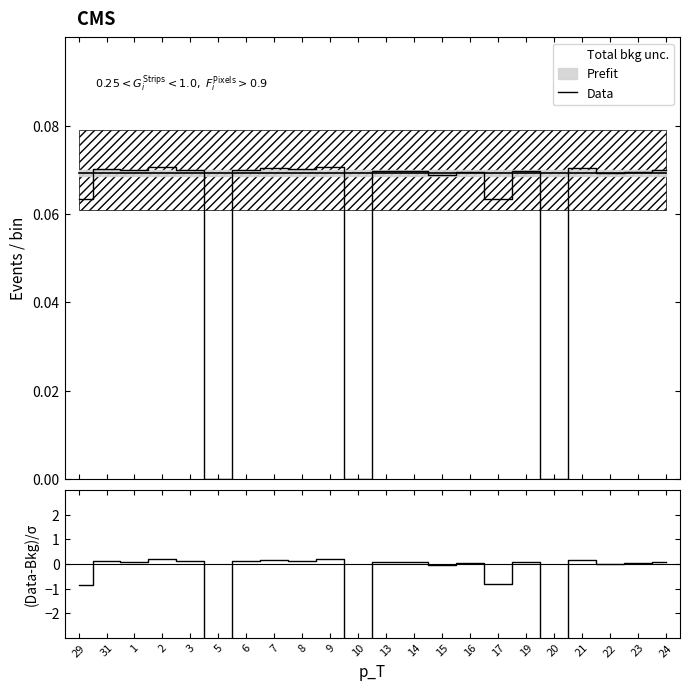

How many data points are above 0?

19